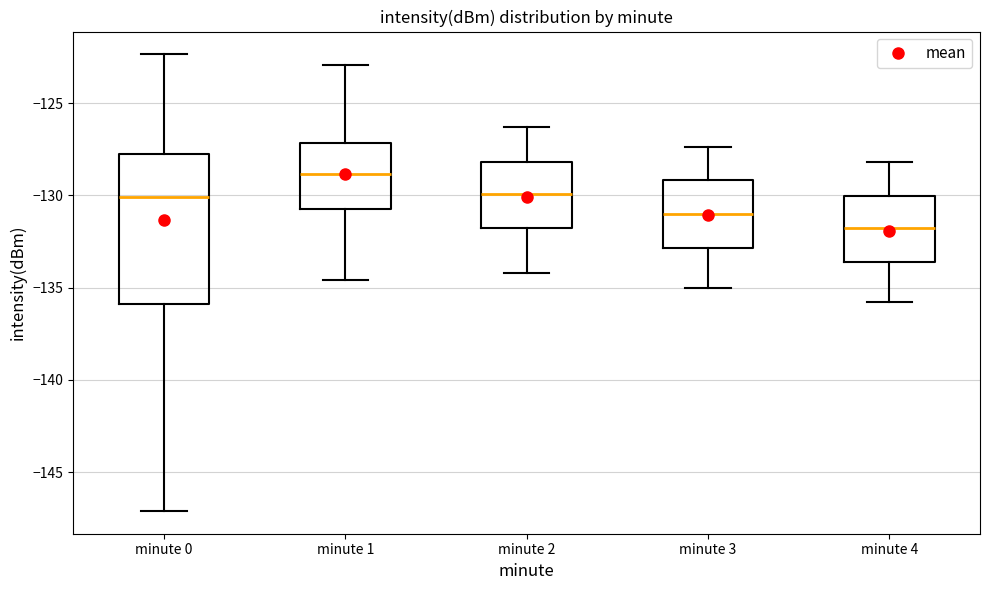

Reading left to right, transcribe this box plot: for each box, give where its median line is, the range the box spans, and where its two whiskers end, as read against the y-axis. The values are not printed on the chart, so give them approximately, as read against the axis.

minute 0: median -130.0, box -136.0 to -127.5, whiskers -147.0 to -122.5
minute 1: median -129.0, box -130.5 to -127.0, whiskers -134.5 to -123.0
minute 2: median -130.0, box -131.5 to -128.0, whiskers -134.0 to -126.5
minute 3: median -131.0, box -133.0 to -129.0, whiskers -135.0 to -127.5
minute 4: median -131.5, box -133.5 to -130.0, whiskers -136.0 to -128.0